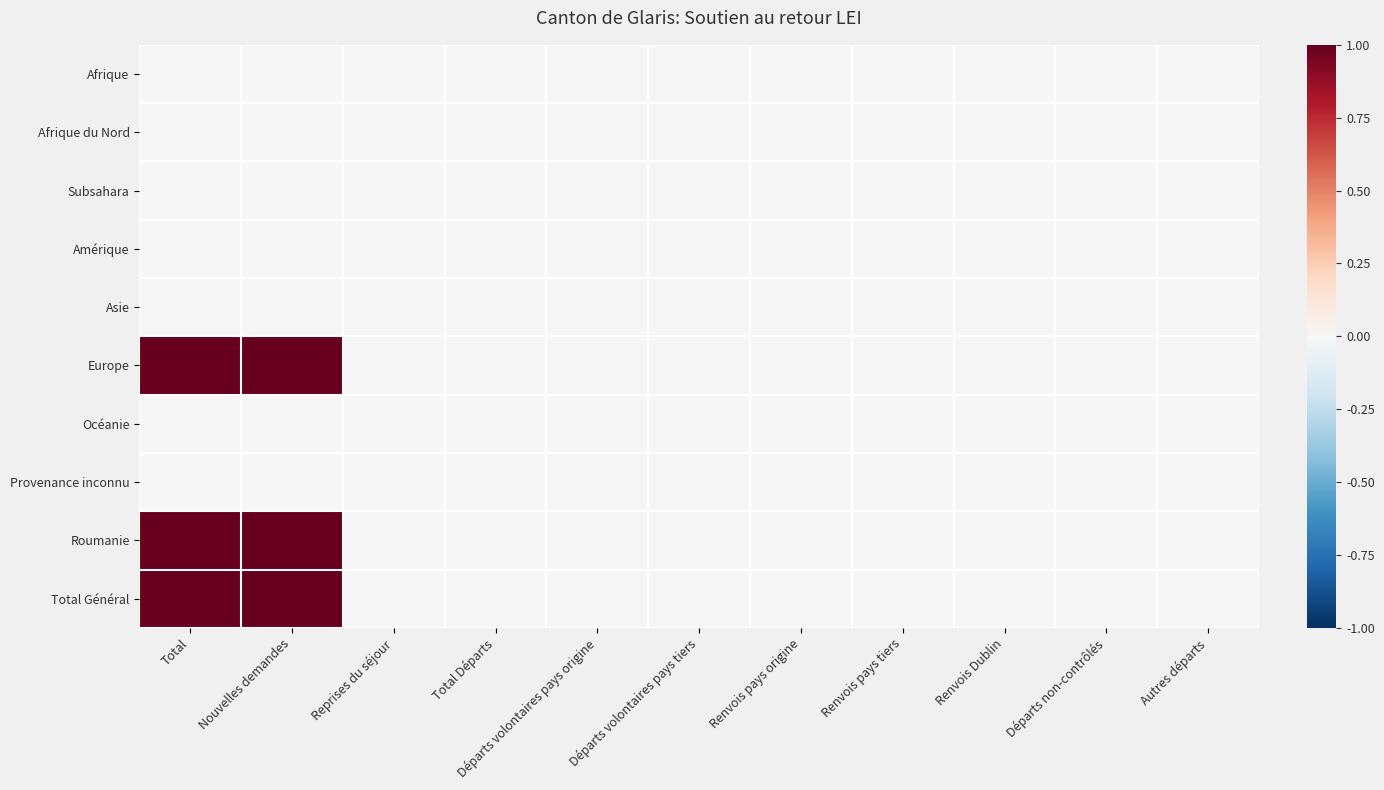

Reading right to left, list all the values displayed in this chart.

Afrique: Autres départs=0	Départs non-contrôlés=0	Renvois Dublin=0	Renvois pays tiers=0	Renvois pays origine=0	Départs volontaires pays tiers=0	Départs volontaires pays origine=0	Total Départs=0	Reprises du séjour=0	Nouvelles demandes=0	Total=0
Afrique du Nord: Autres départs=0	Départs non-contrôlés=0	Renvois Dublin=0	Renvois pays tiers=0	Renvois pays origine=0	Départs volontaires pays tiers=0	Départs volontaires pays origine=0	Total Départs=0	Reprises du séjour=0	Nouvelles demandes=0	Total=0
Subsahara: Autres départs=0	Départs non-contrôlés=0	Renvois Dublin=0	Renvois pays tiers=0	Renvois pays origine=0	Départs volontaires pays tiers=0	Départs volontaires pays origine=0	Total Départs=0	Reprises du séjour=0	Nouvelles demandes=0	Total=0
Amérique: Autres départs=0	Départs non-contrôlés=0	Renvois Dublin=0	Renvois pays tiers=0	Renvois pays origine=0	Départs volontaires pays tiers=0	Départs volontaires pays origine=0	Total Départs=0	Reprises du séjour=0	Nouvelles demandes=0	Total=0
Asie: Autres départs=0	Départs non-contrôlés=0	Renvois Dublin=0	Renvois pays tiers=0	Renvois pays origine=0	Départs volontaires pays tiers=0	Départs volontaires pays origine=0	Total Départs=0	Reprises du séjour=0	Nouvelles demandes=0	Total=0
Europe: Autres départs=0	Départs non-contrôlés=0	Renvois Dublin=0	Renvois pays tiers=0	Renvois pays origine=0	Départs volontaires pays tiers=0	Départs volontaires pays origine=0	Total Départs=0	Reprises du séjour=0	Nouvelles demandes=1	Total=1
Océanie: Autres départs=0	Départs non-contrôlés=0	Renvois Dublin=0	Renvois pays tiers=0	Renvois pays origine=0	Départs volontaires pays tiers=0	Départs volontaires pays origine=0	Total Départs=0	Reprises du séjour=0	Nouvelles demandes=0	Total=0
Provenance inconnu: Autres départs=0	Départs non-contrôlés=0	Renvois Dublin=0	Renvois pays tiers=0	Renvois pays origine=0	Départs volontaires pays tiers=0	Départs volontaires pays origine=0	Total Départs=0	Reprises du séjour=0	Nouvelles demandes=0	Total=0
Roumanie: Autres départs=0	Départs non-contrôlés=0	Renvois Dublin=0	Renvois pays tiers=0	Renvois pays origine=0	Départs volontaires pays tiers=0	Départs volontaires pays origine=0	Total Départs=0	Reprises du séjour=0	Nouvelles demandes=1	Total=1
Total Général: Autres départs=0	Départs non-contrôlés=0	Renvois Dublin=0	Renvois pays tiers=0	Renvois pays origine=0	Départs volontaires pays tiers=0	Départs volontaires pays origine=0	Total Départs=0	Reprises du séjour=0	Nouvelles demandes=1	Total=1